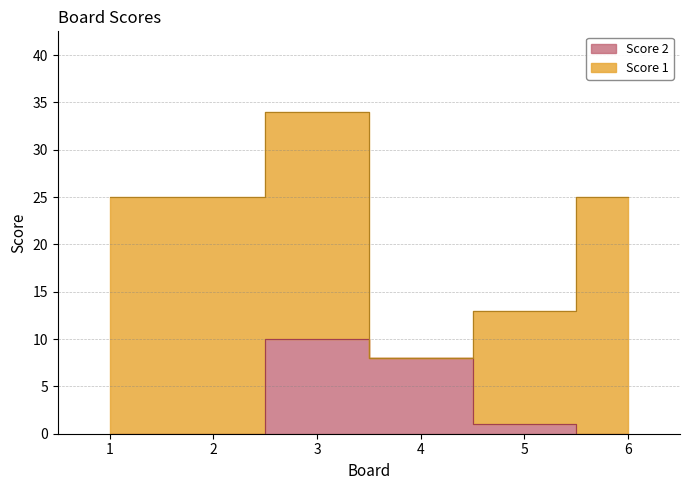

Reading left to right, list all the values displayed in this chart.

0	0	10	8	1	0